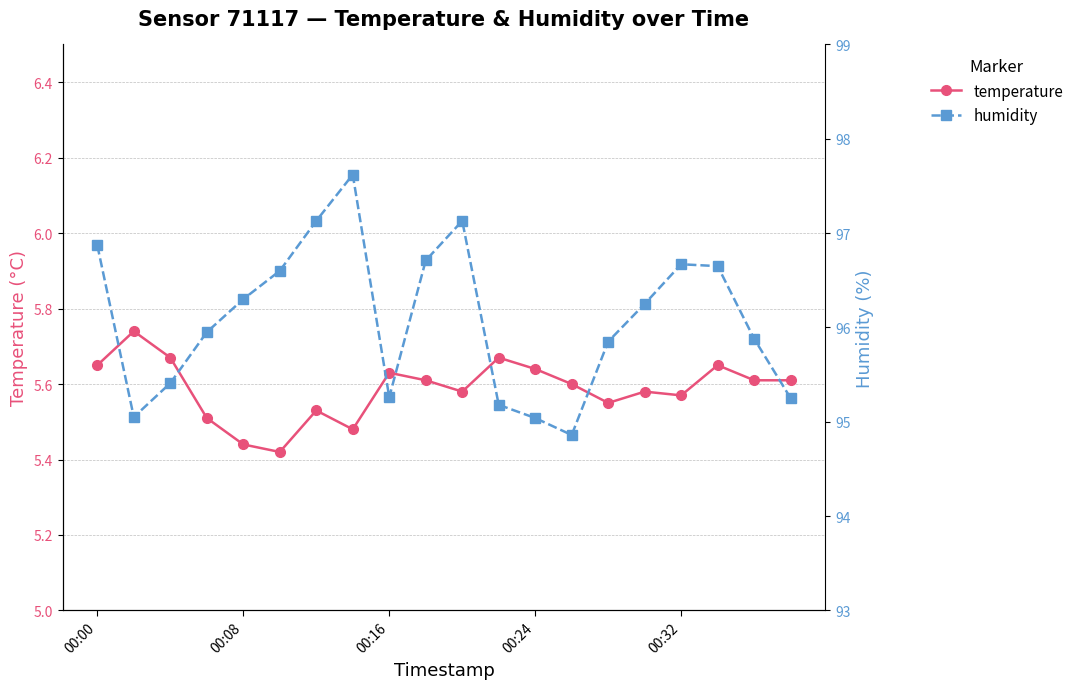

True or false: temperature has more than 1 interior local peaks.

True